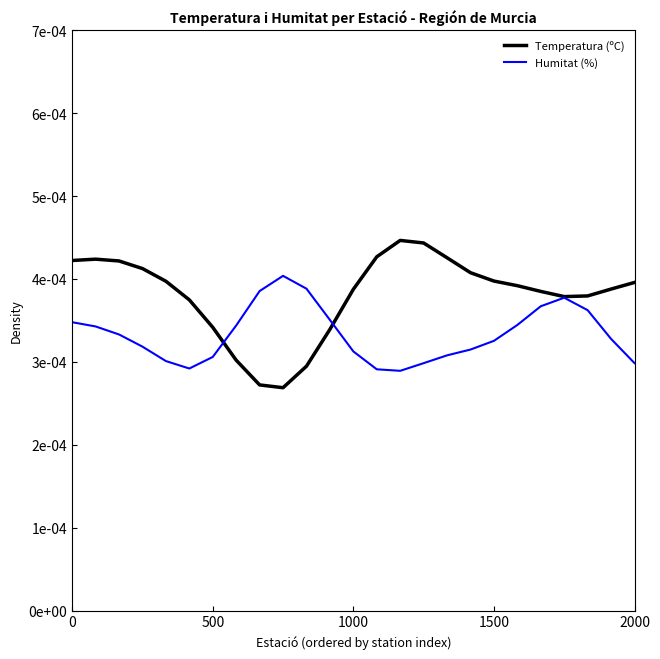

Does the chart display data point markers on the line(s)?

No